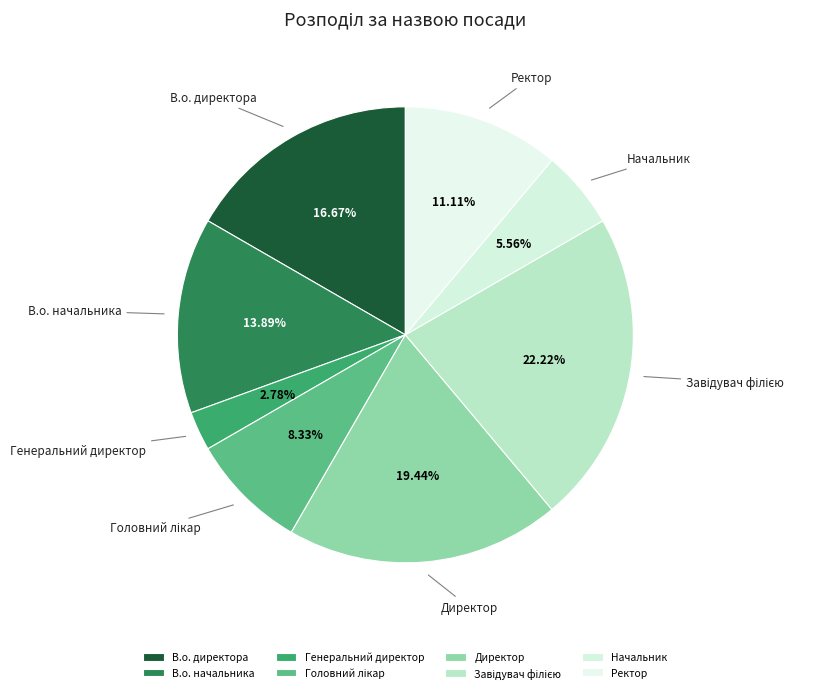

What percentage is the Начальник slice, to the nearest percent?

6%